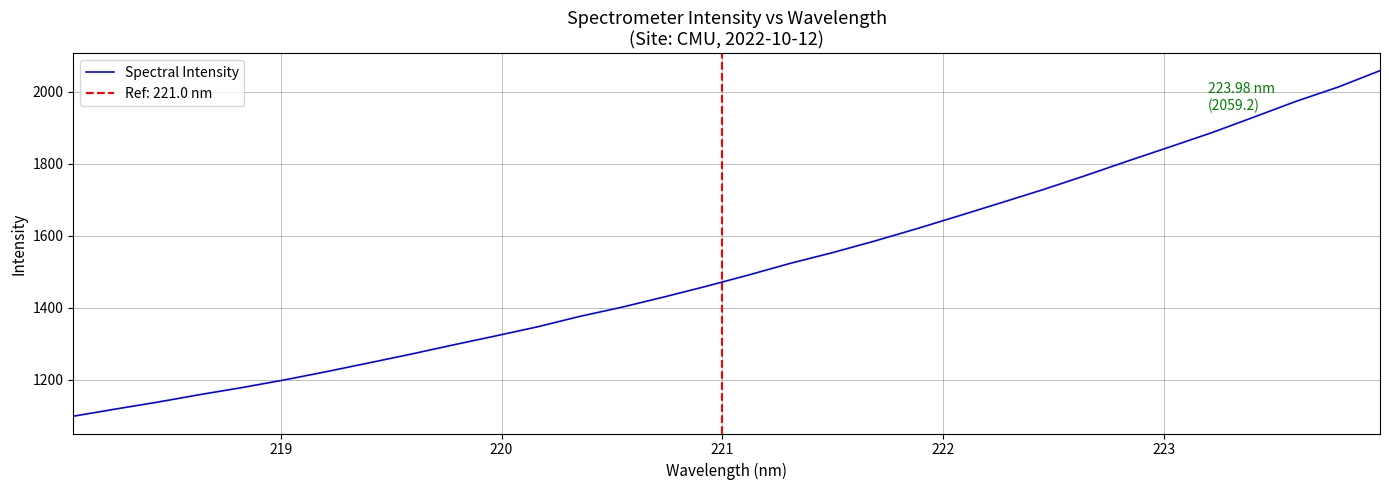

How many data points are less than 1490?

16